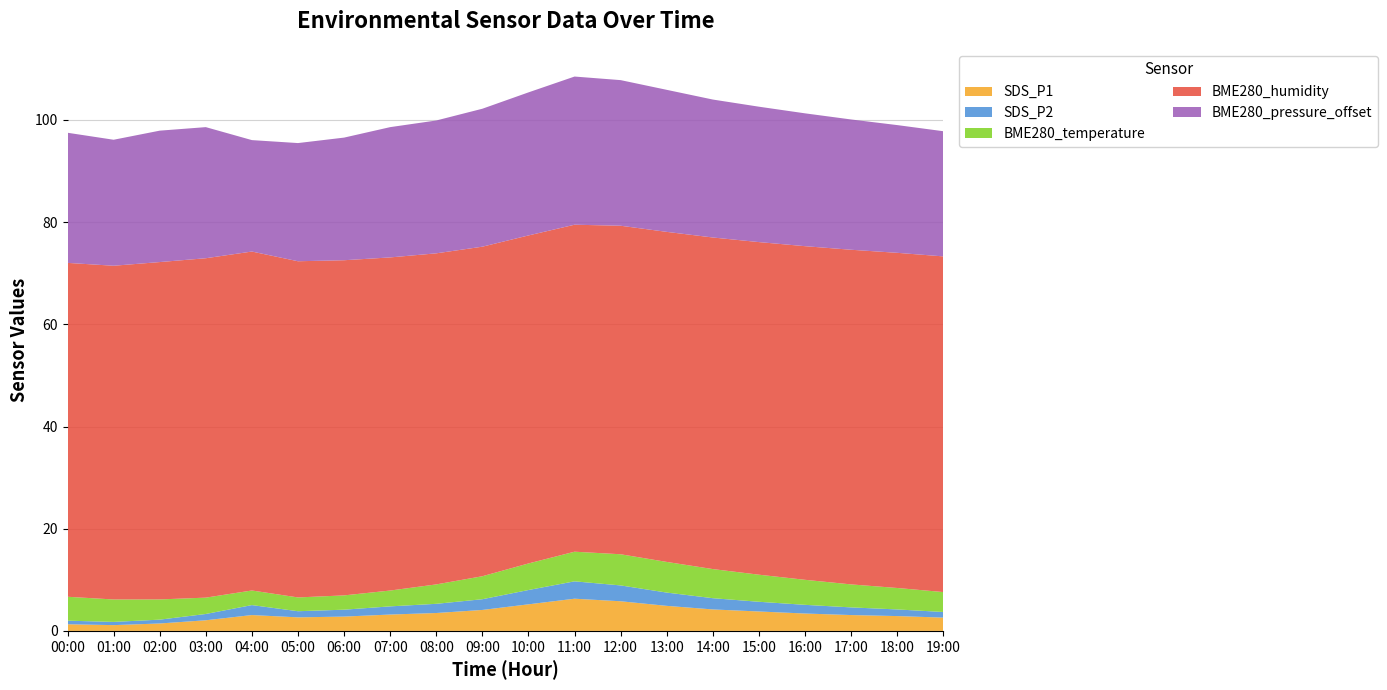

Reading right to left, extract all data points from this chart.

SDS_P1: 19:00=2.6	18:00=2.9	17:00=3.1	16:00=3.4	15:00=3.8	14:00=4.2	13:00=4.9	12:00=5.8	11:00=6.3	10:00=5.2	09:00=4.1	08:00=3.5	07:00=3.2	06:00=2.8	05:00=2.6	04:00=3.1	03:00=2.1	02:00=1.4	01:00=1.1	00:00=1.3
SDS_P2: 19:00=1.1	18:00=1.3	17:00=1.5	16:00=1.7	15:00=1.9	14:00=2.2	13:00=2.6	12:00=3.1	11:00=3.4	10:00=2.8	09:00=2.1	08:00=1.8	07:00=1.6	06:00=1.4	05:00=1.2	04:00=1.9	03:00=1.2	02:00=0.8	01:00=0.6	00:00=0.7
BME280_temperature: 19:00=3.9	18:00=4.2	17:00=4.5	16:00=4.9	15:00=5.3	14:00=5.7	13:00=6.0	12:00=6.1	11:00=5.8	10:00=5.2	09:00=4.5	08:00=3.8	07:00=3.1	06:00=2.8	05:00=2.7	04:00=2.9	03:00=3.2	02:00=4.0	01:00=4.4	00:00=4.7
BME280_humidity: 19:00=65.7	18:00=65.6	17:00=65.5	16:00=65.3	15:00=65.1	14:00=64.9	13:00=64.6	12:00=64.3	11:00=64.0	10:00=64.2	09:00=64.5	08:00=64.8	07:00=65.2	06:00=65.6	05:00=65.8	04:00=66.3	03:00=66.4	02:00=66.0	01:00=65.3	00:00=65.3
BME280_pressure_offset: 19:00=24.5	18:00=25.0	17:00=25.5	16:00=26.0	15:00=26.5	14:00=27.0	13:00=27.8	12:00=28.5	11:00=29.0	10:00=28.0	09:00=27.0	08:00=26.0	07:00=25.5	06:00=24.0	05:00=23.1	04:00=21.8	03:00=25.7	02:00=25.7	01:00=24.7	00:00=25.5